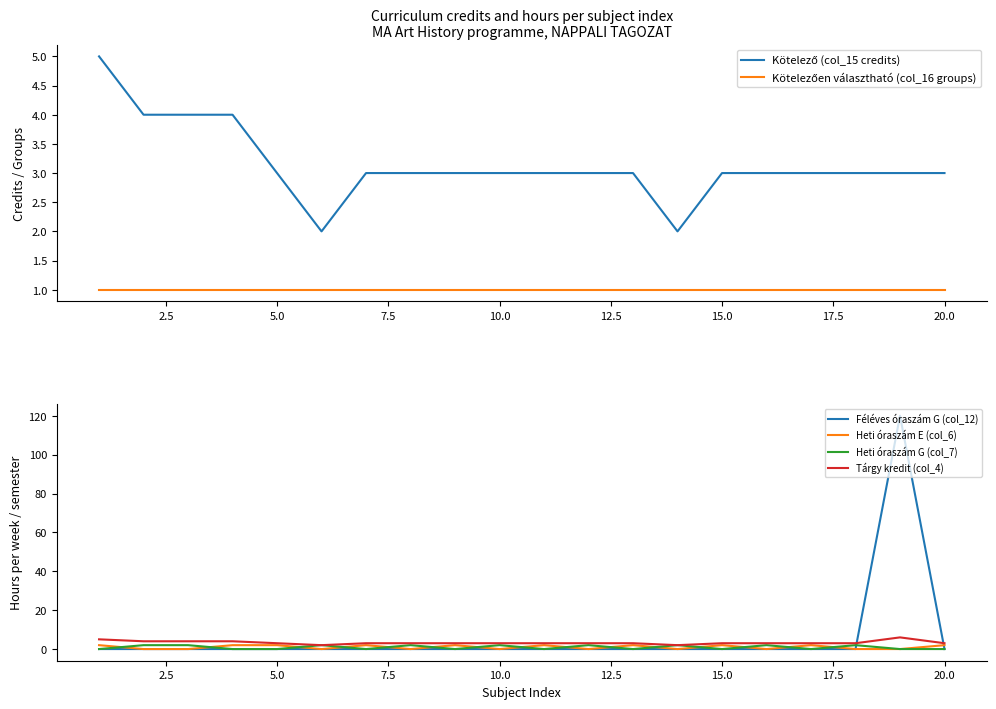

How many lines are shown in the chart?

6